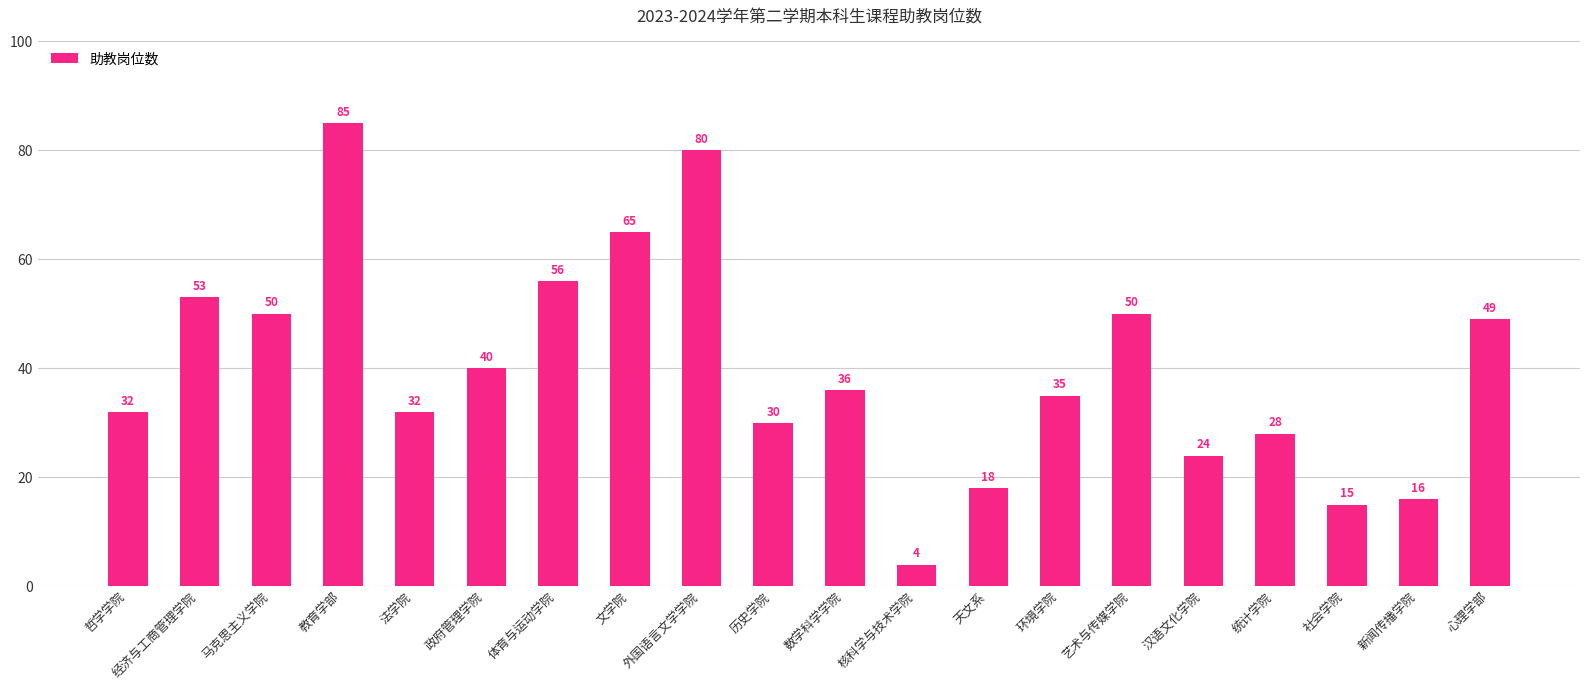

What is the label of the 16th bar from the left?

汉语文化学院